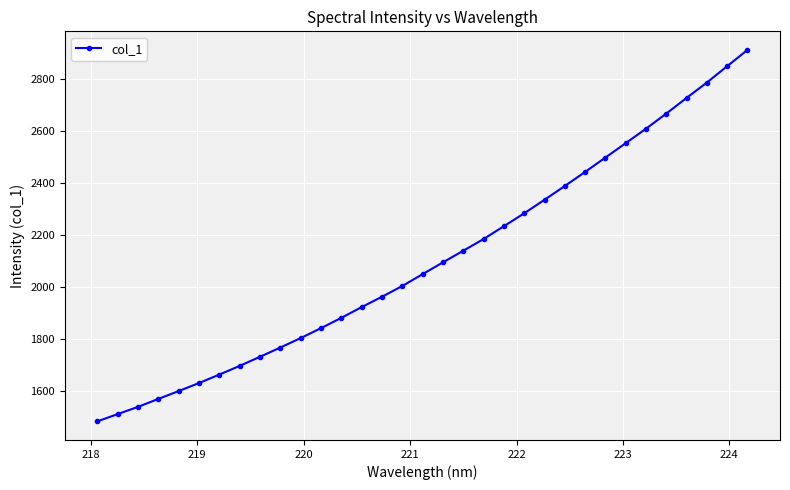

What is the minimum value shown in the chart?

1484.4